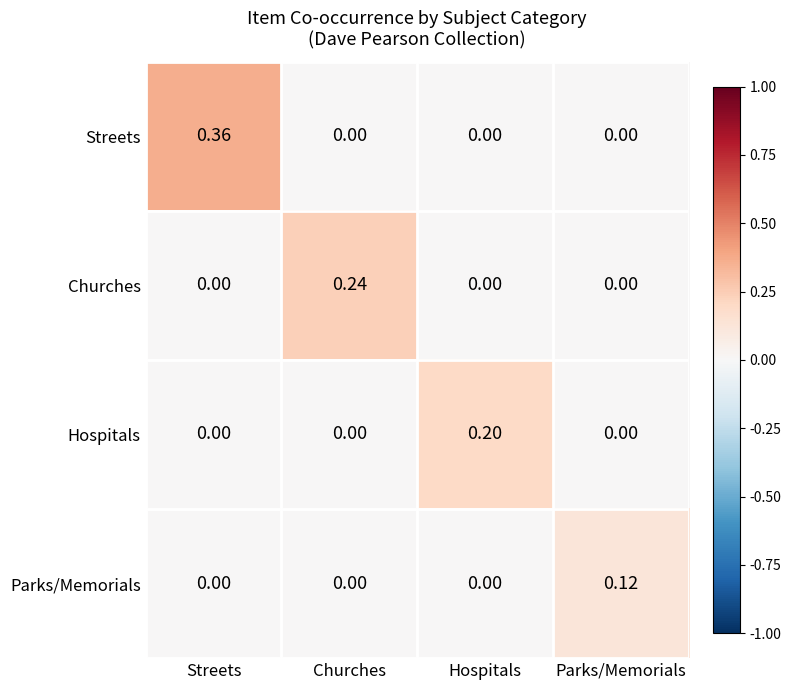

List the series in order of their overall mean, lowest first.

Parks/Memorials, Hospitals, Churches, Streets